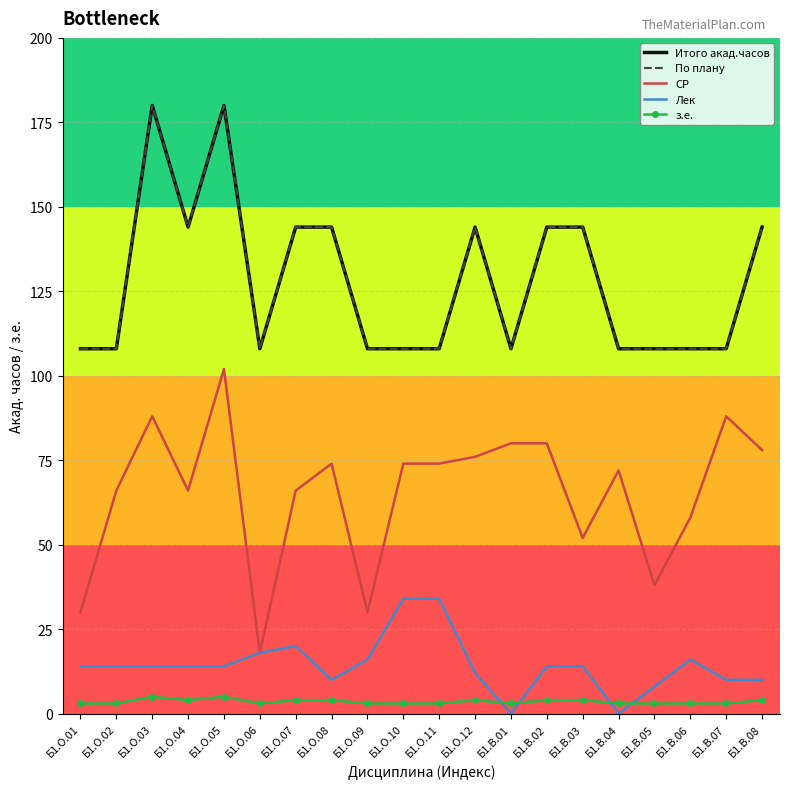

Which series has the largest total across all categories?

Итого акад.часов